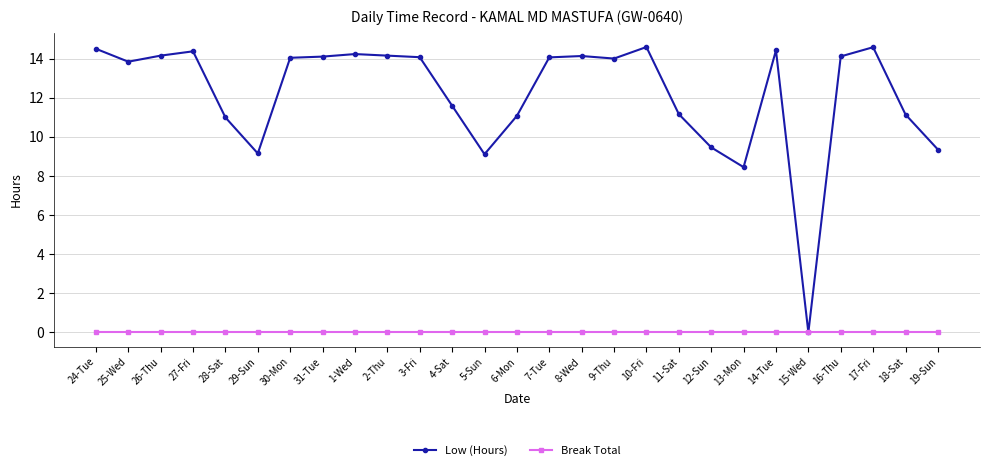

Where does the Low (Hours) series first go above 14?

24-Tue